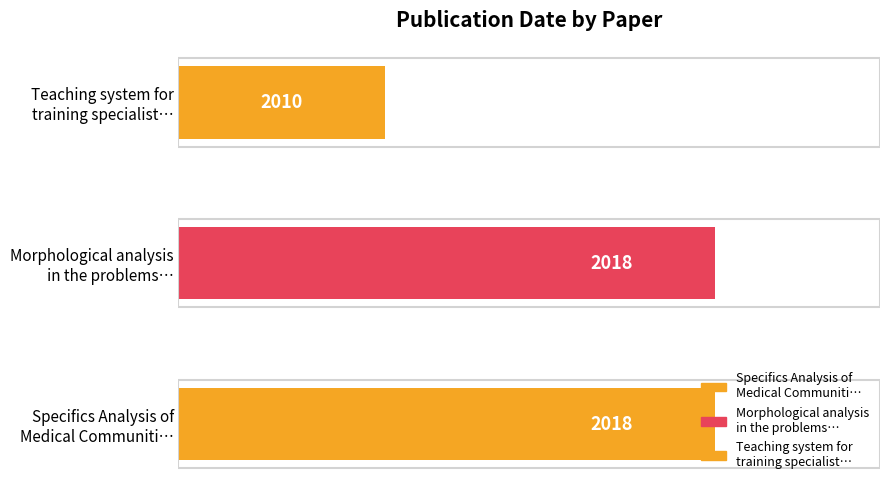

What is the difference between the second highest and minimum values?

8